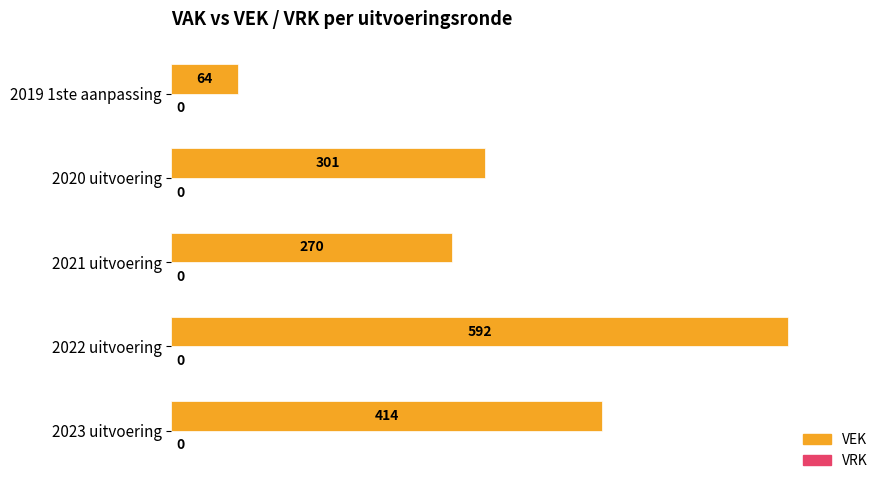

Count the number of categories in the chart.

5